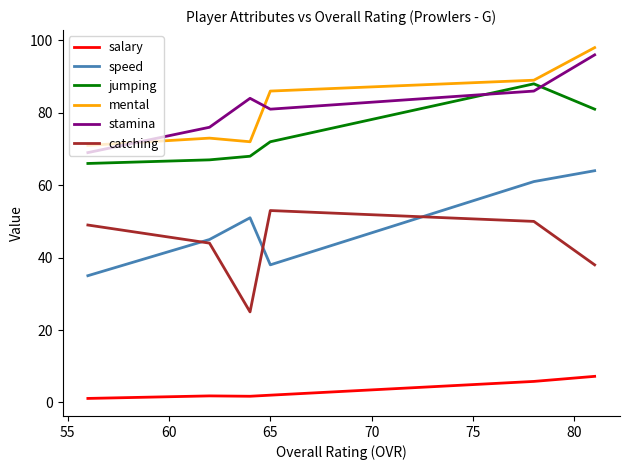

What is the difference between the maximum and second lowest values in the speed series?

26.0